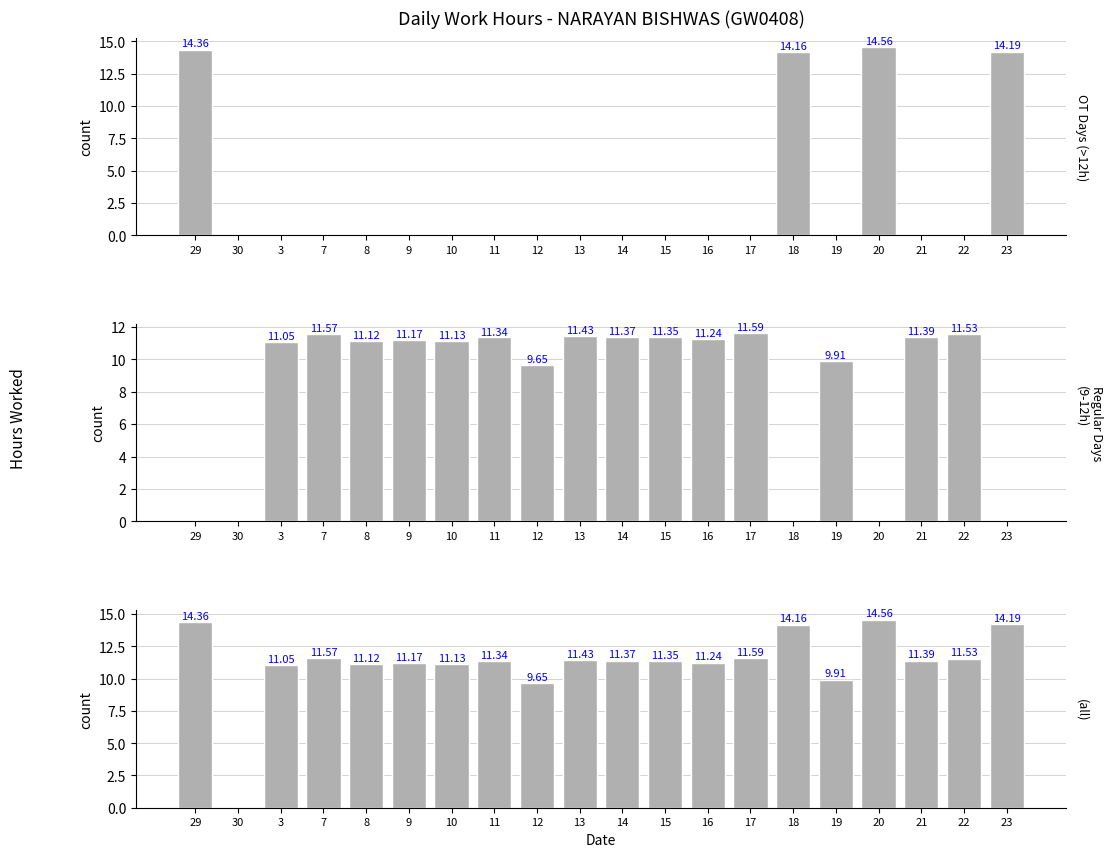

How many data points in Regular Days (9-12h) are less than 11?

7